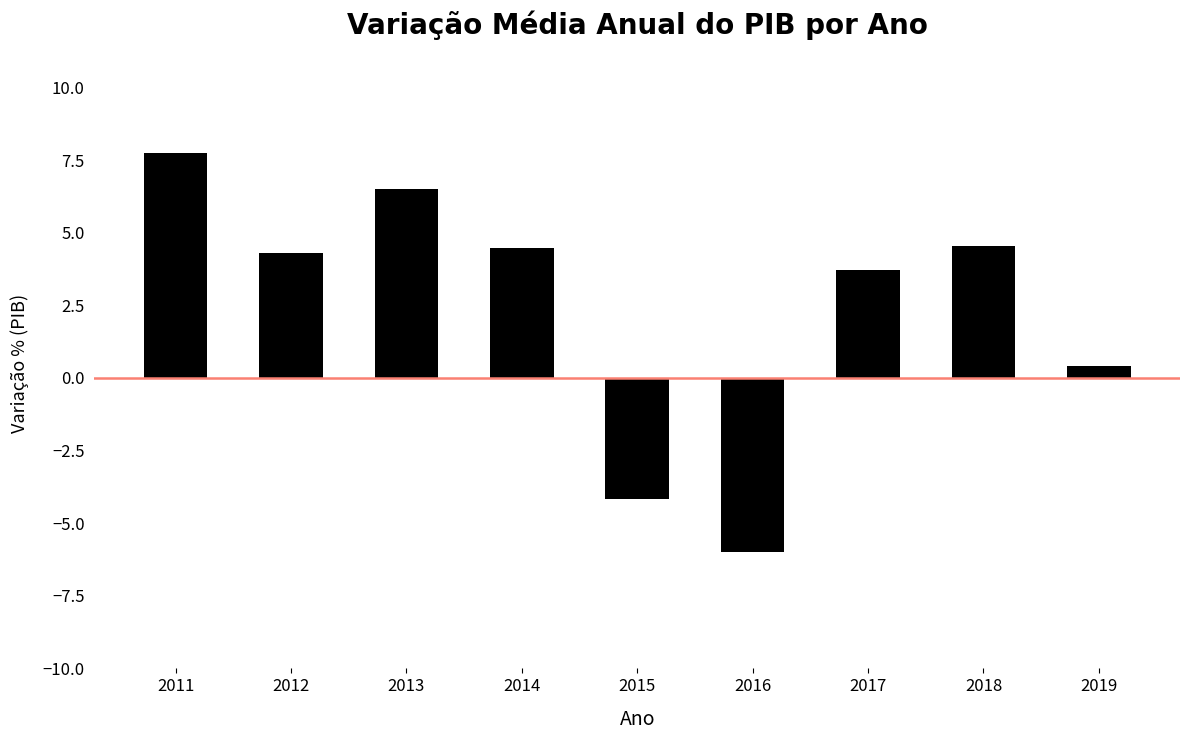

At which category does the chart reach its minimum across all series?

2016